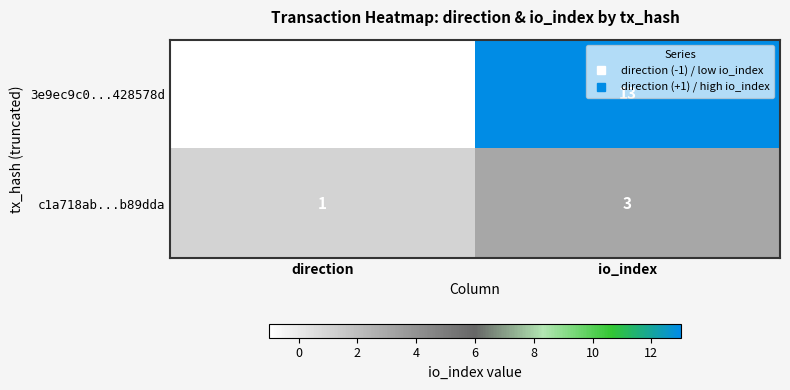

What is the difference between the maximum and minimum values in the 3e9ec9c0...428578d series?

14